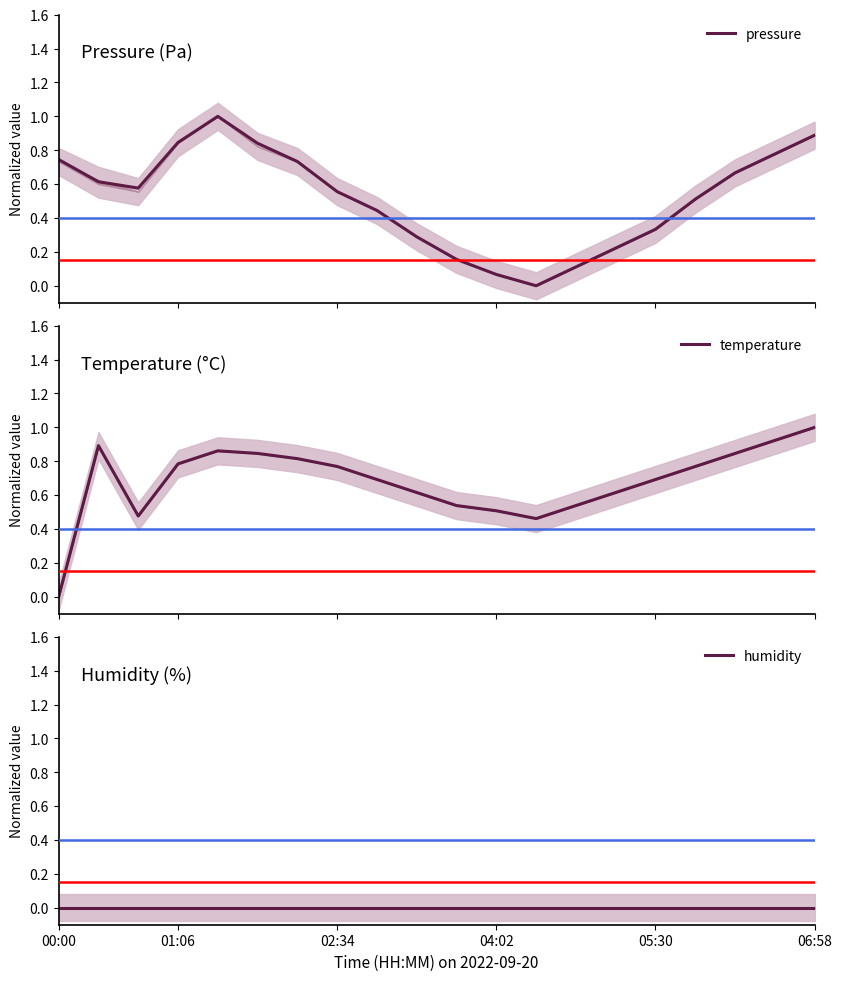

What is the maximum value for pressure?

1.0